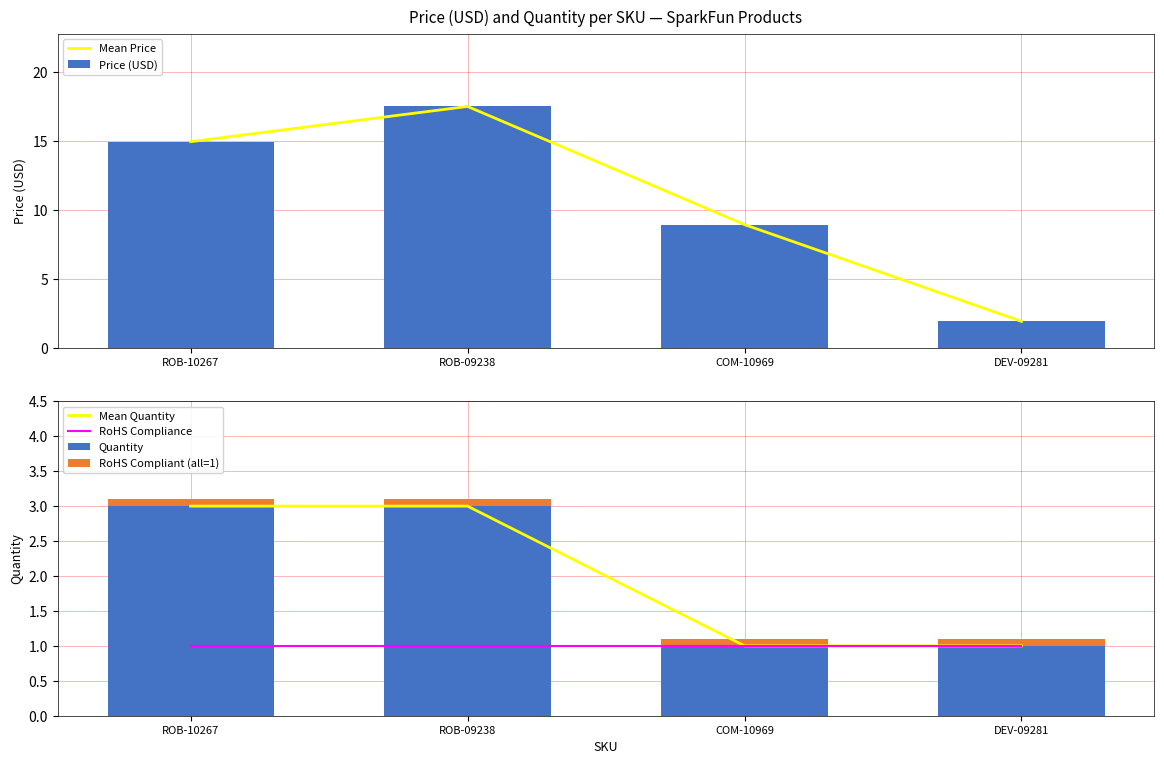

What are all the series names shown in the legend?

Mean Price, Price (USD), Mean Quantity, RoHS Compliance, Quantity, RoHS Compliant (all=1)